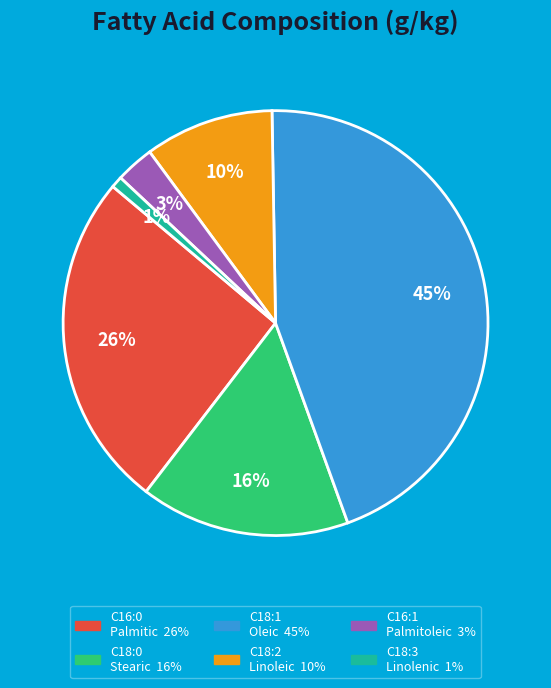

Is there a majority slice in this chart?

No